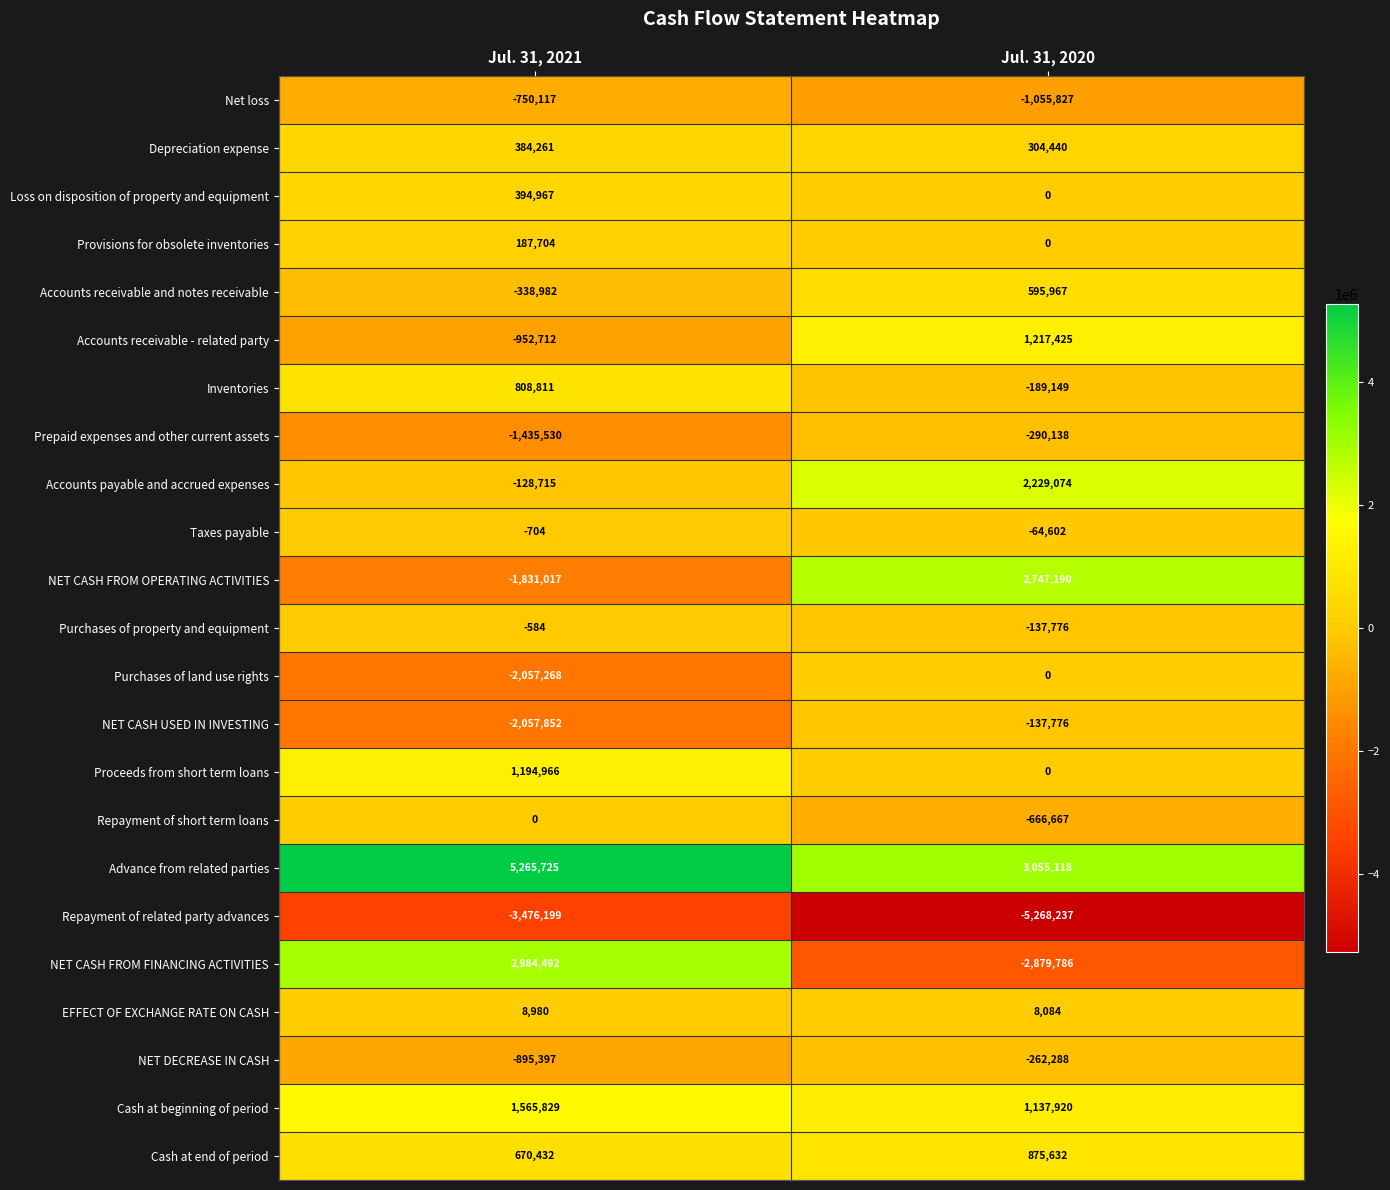

At how many categories does at least one series exceed 1306244?

2